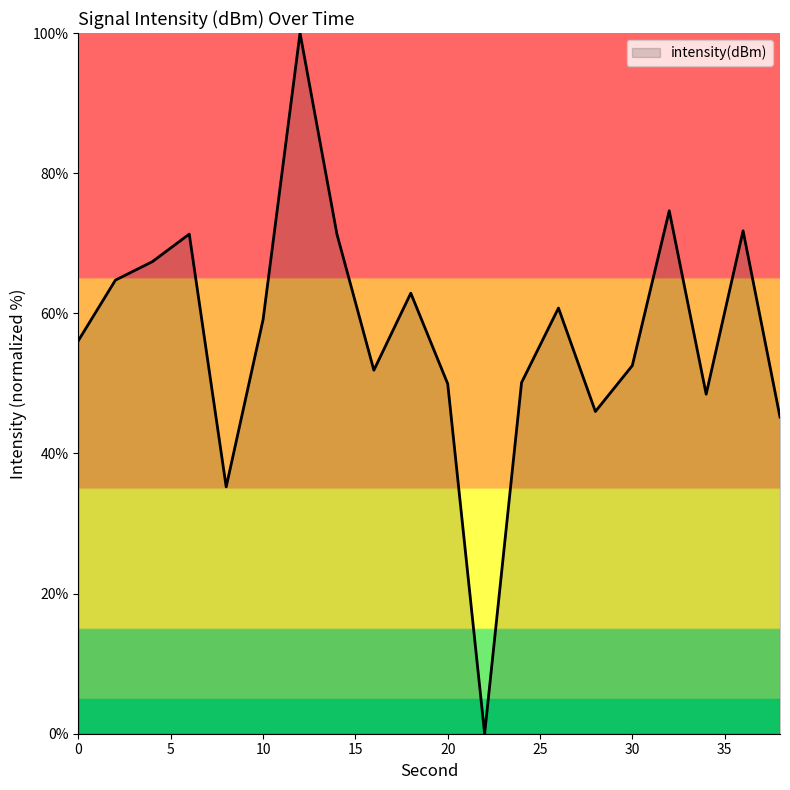

What is the maximum value shown in the chart?

100.0